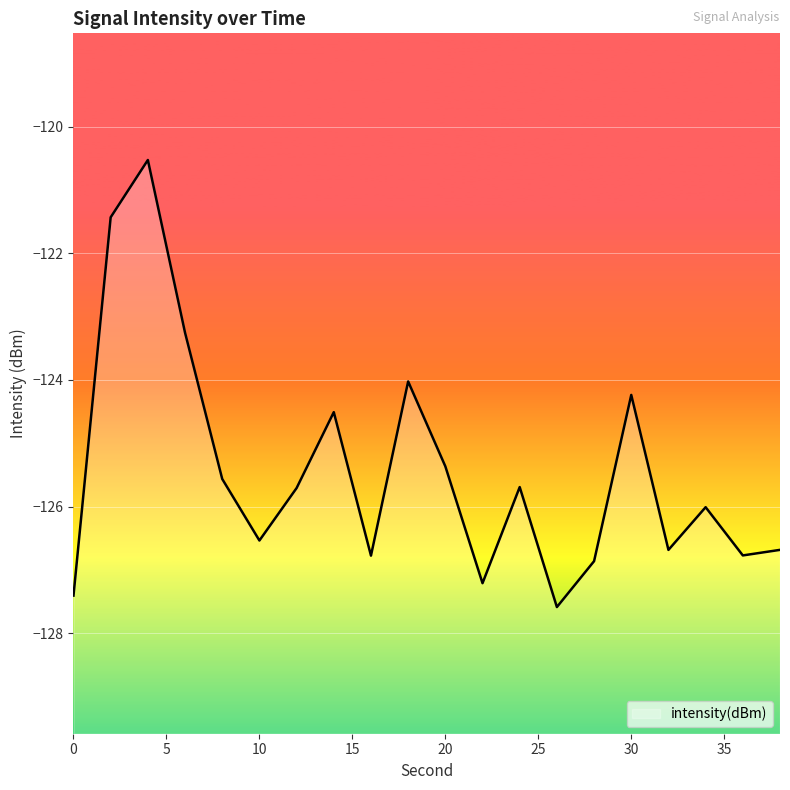

What is the maximum value shown in the chart?

-120.5